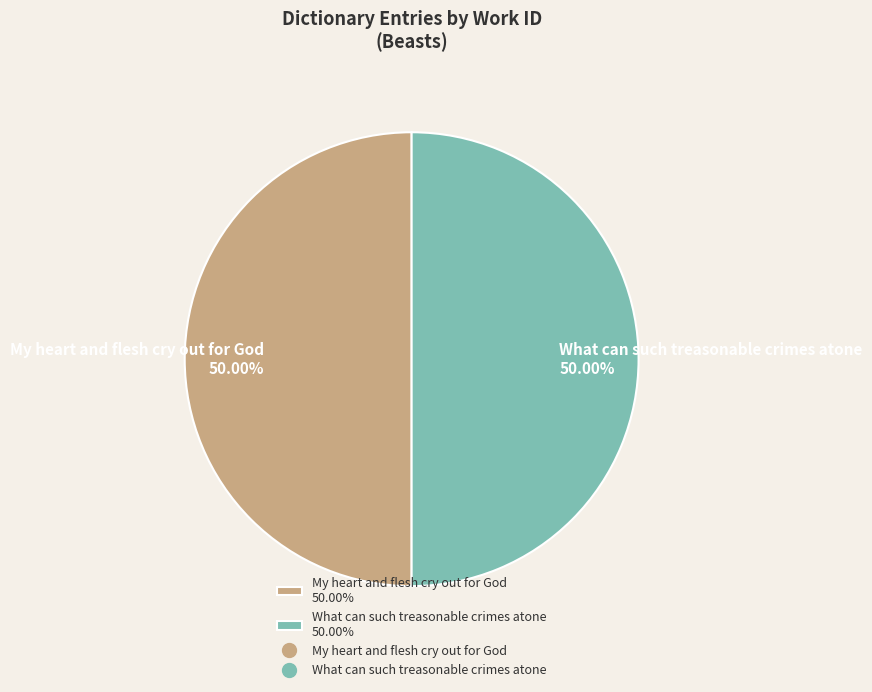

Approximately how many times larger is the value at What can such treasonable crimes atone 50.00% compared to My heart and flesh cry out for God 50.00%?

1.0